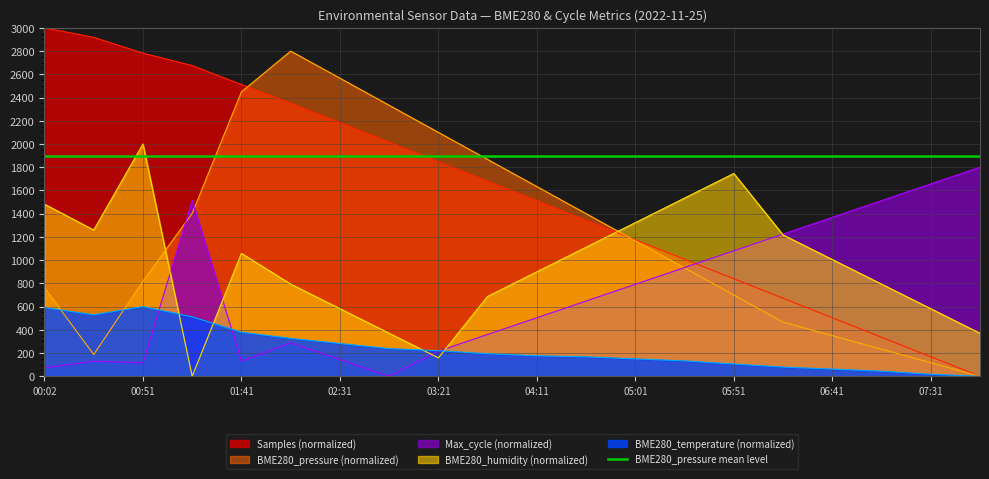

How many lines are shown in the chart?

5